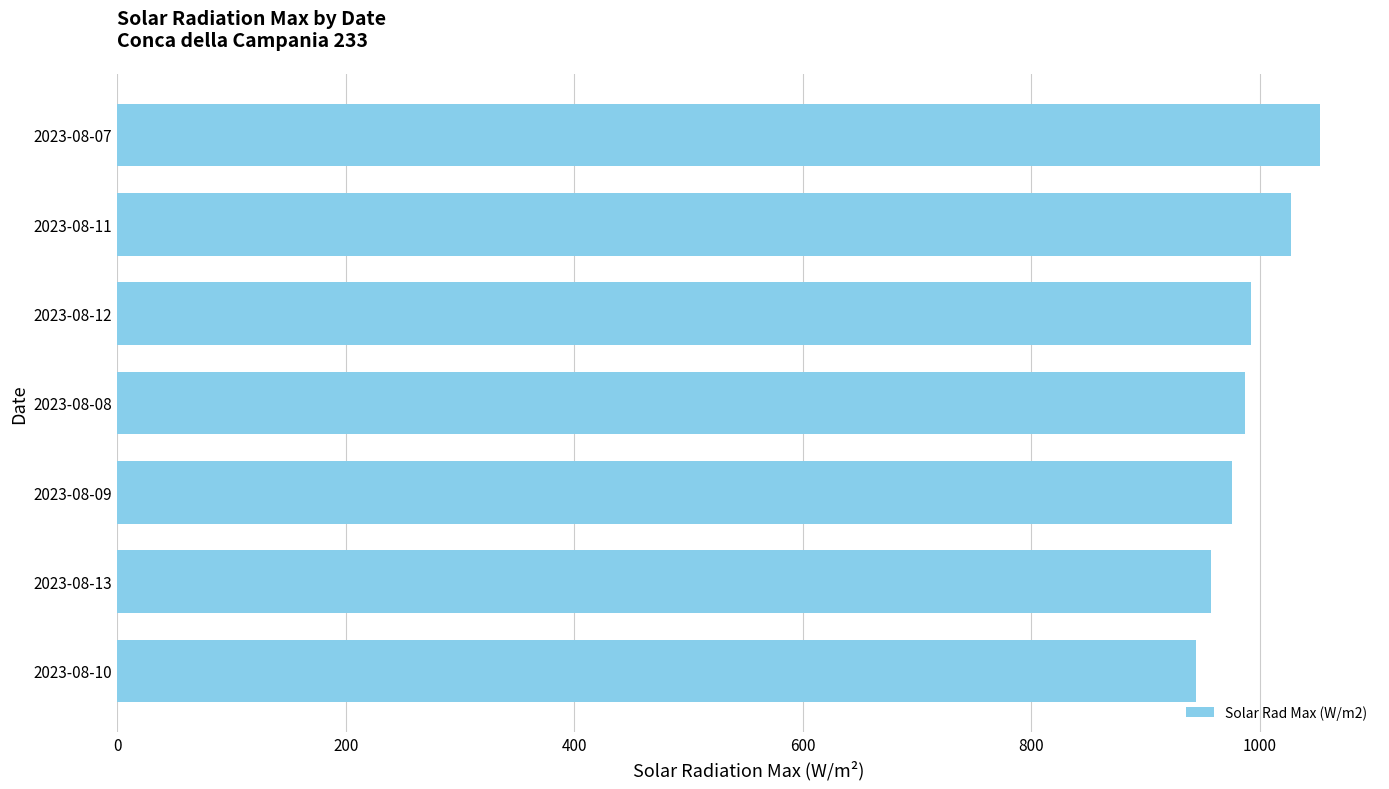

What is the minimum value shown in the chart?

944.3